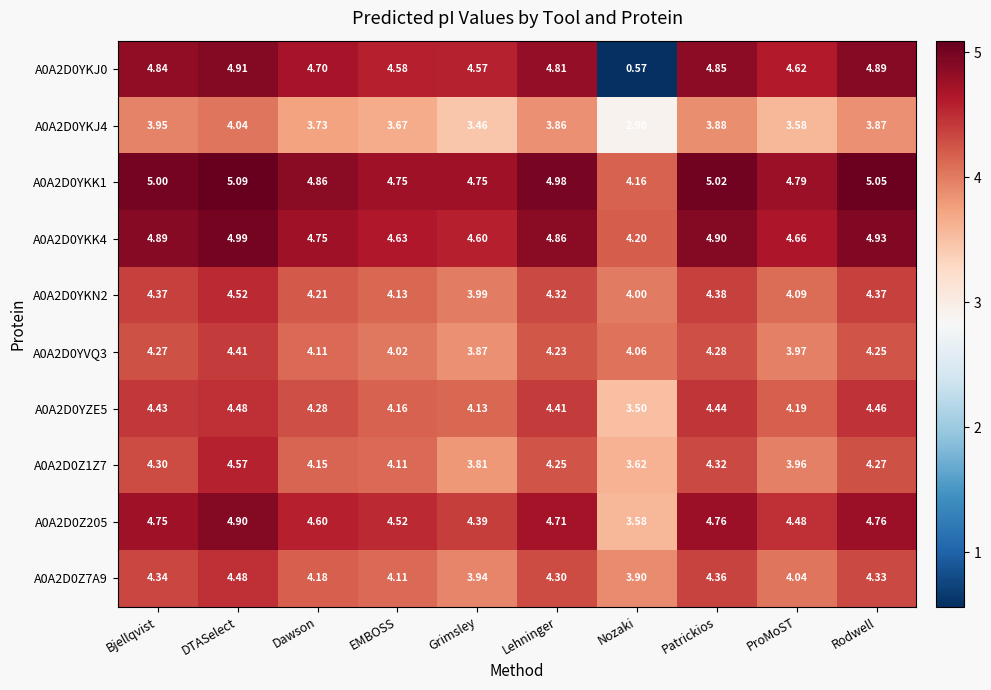

Where is A0A2D0Z1Z7 nearest to the value 4?

ProMoST